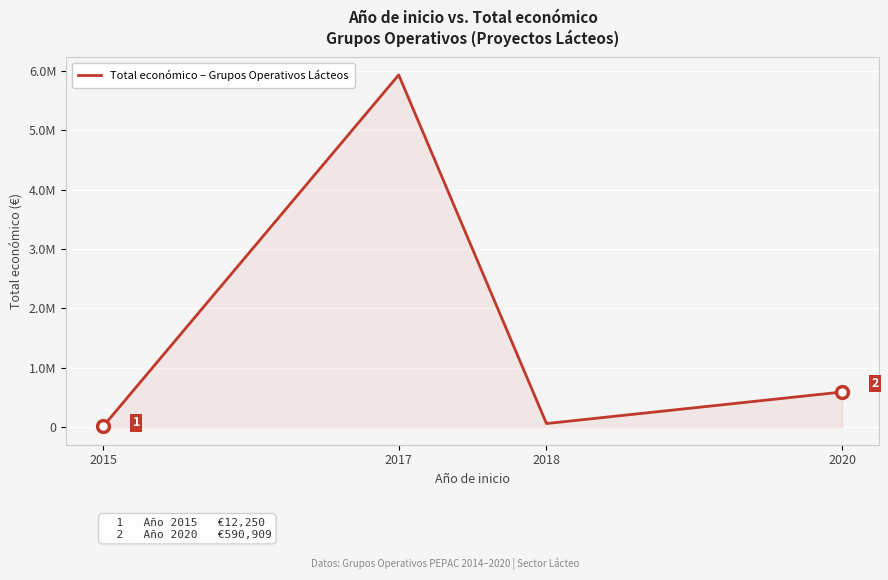

What is the difference between the values at 2015 and 2020?

578659